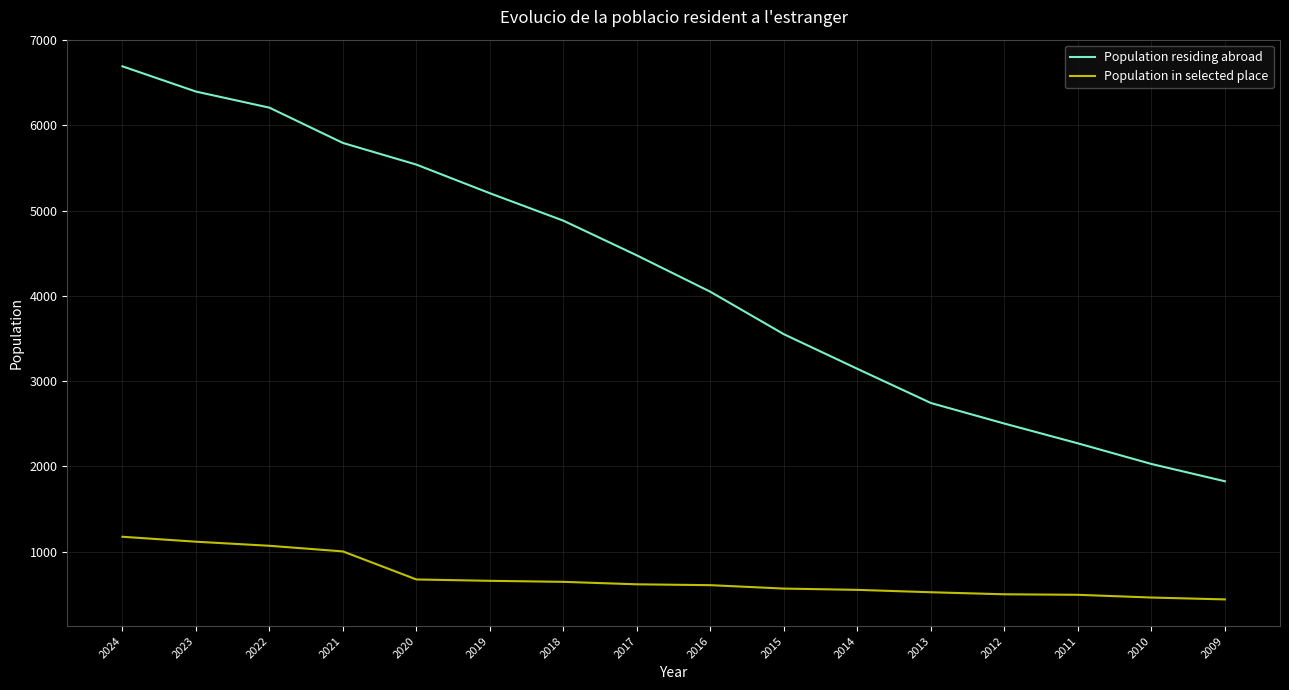

At which label does Population in selected place first exceed 616?

2024